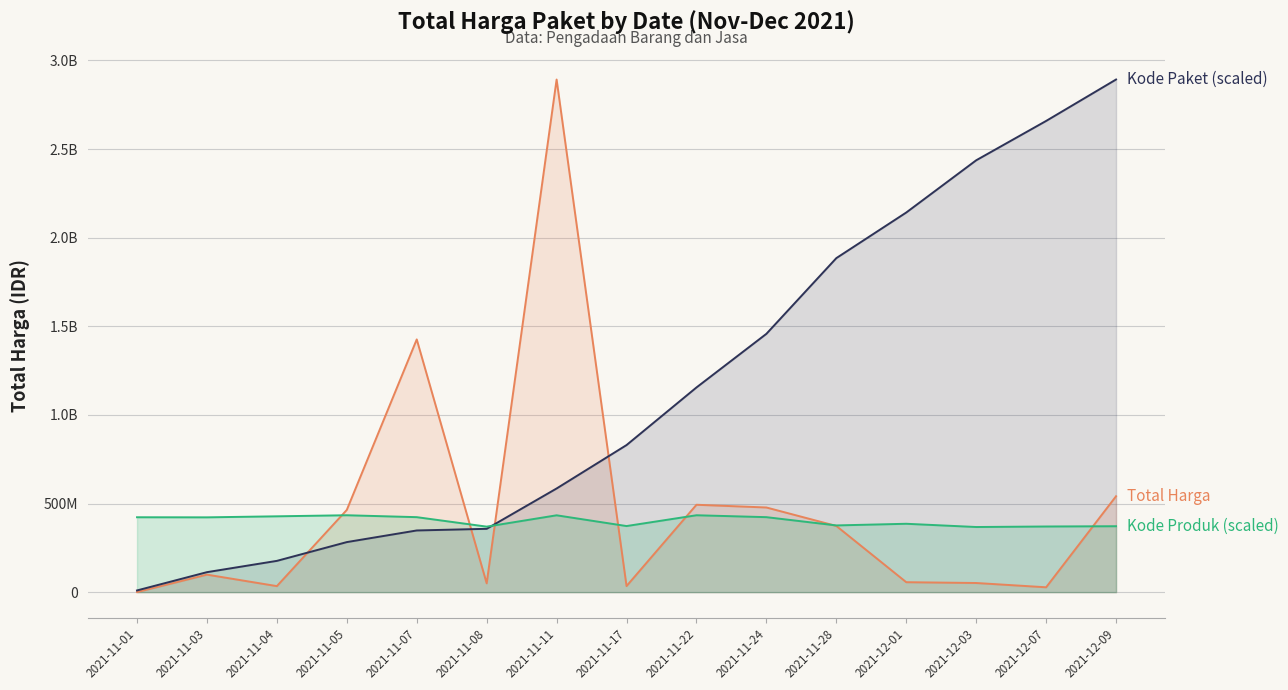

What is the approximate value of Kode Paket (scaled) at 2021-11-11?

584787122.2